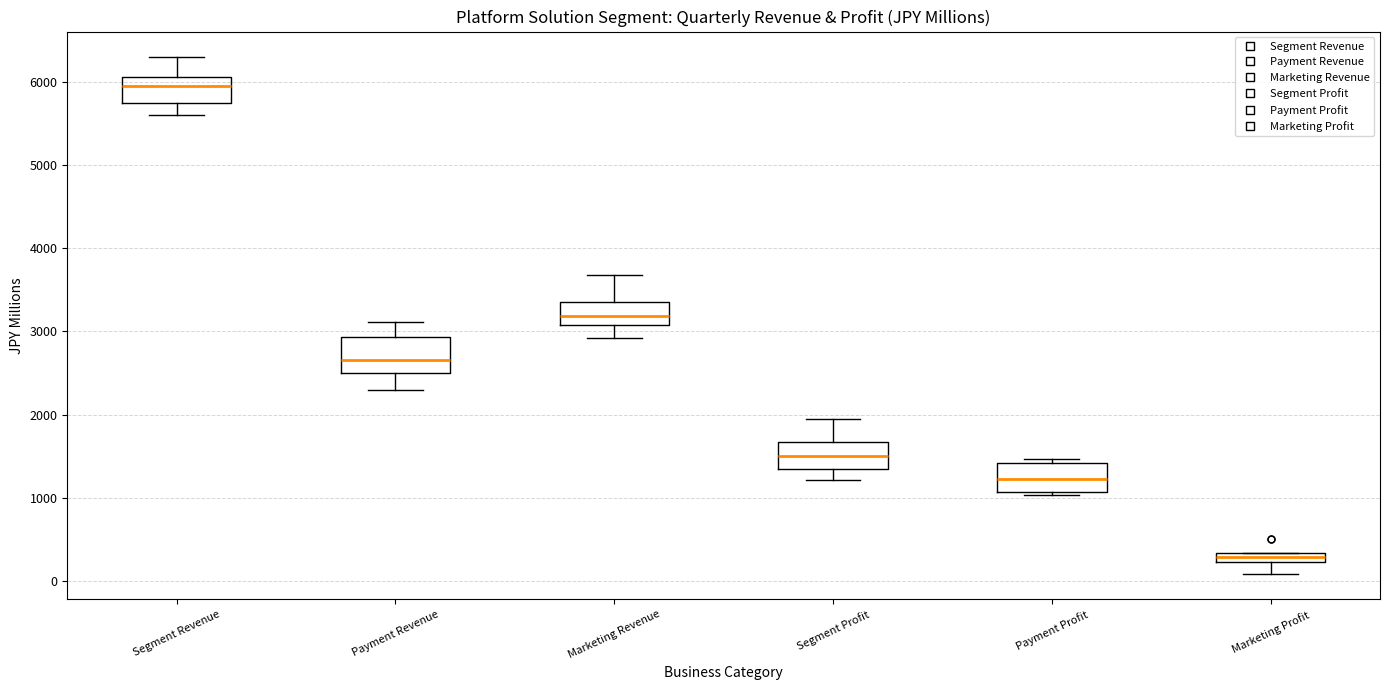

Which box's median line is the highest?

Segment Revenue